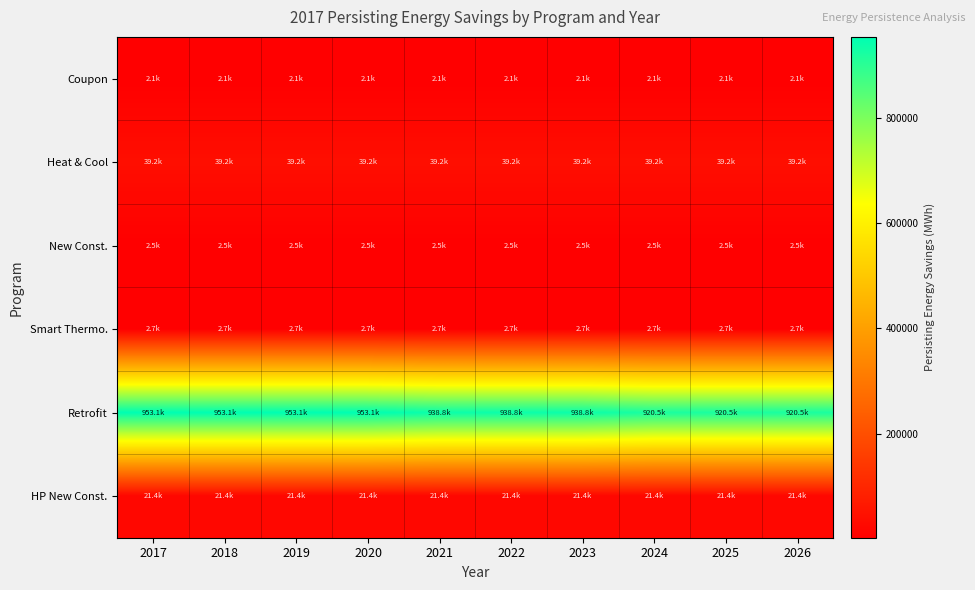

What is the spread (max minus min) of values at 2021?

936663.3